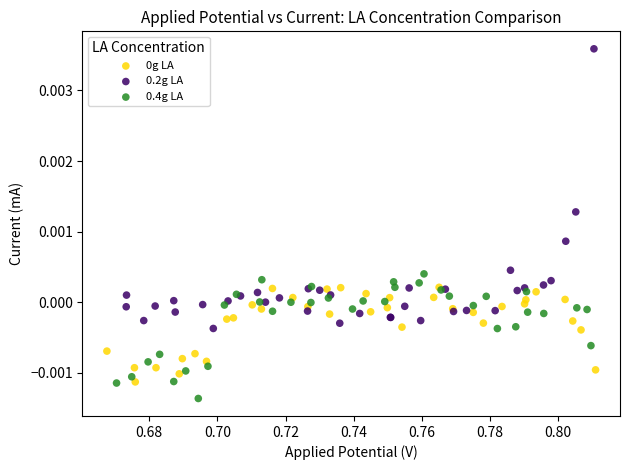

Which series contains the highest Y value?

0.2g LA